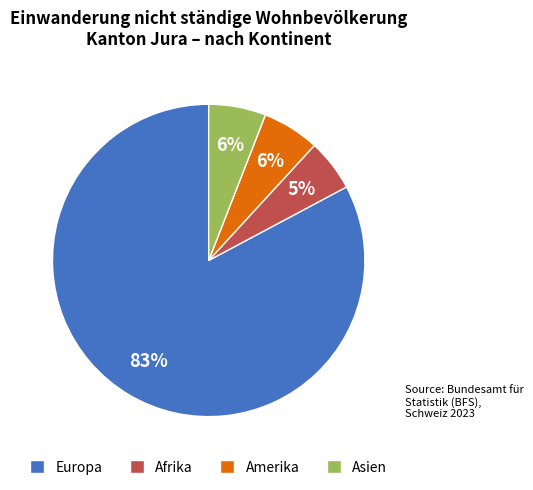

Is it true that Europa is 83% of the pie?

True